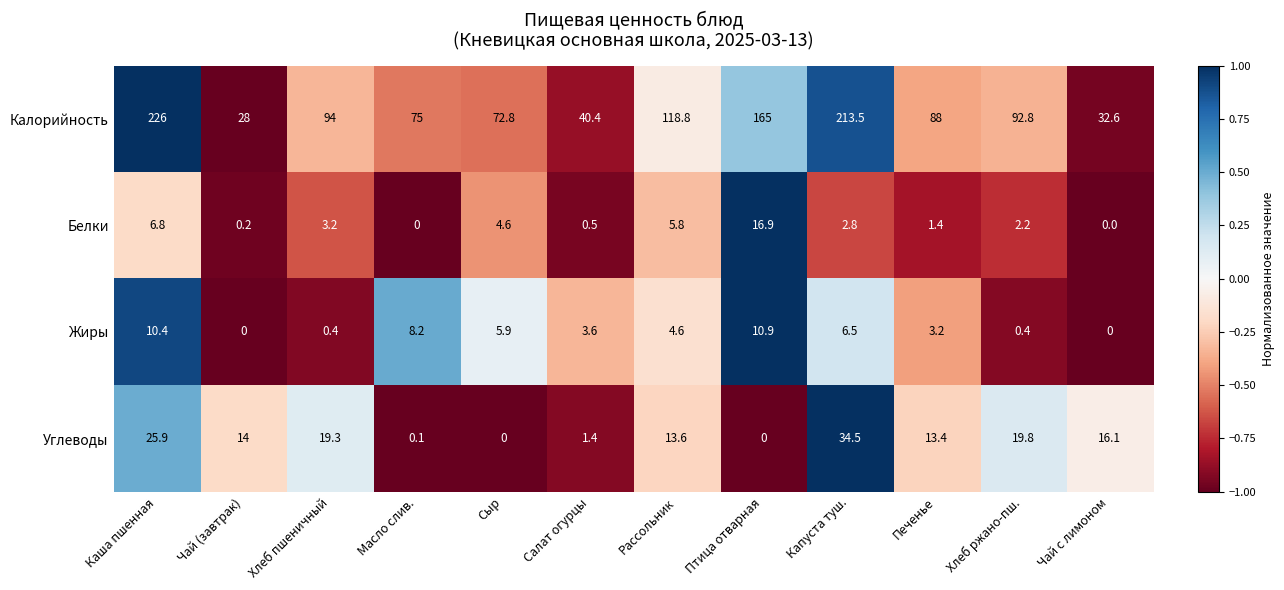

What is the average value of the Жиры series?

4.5